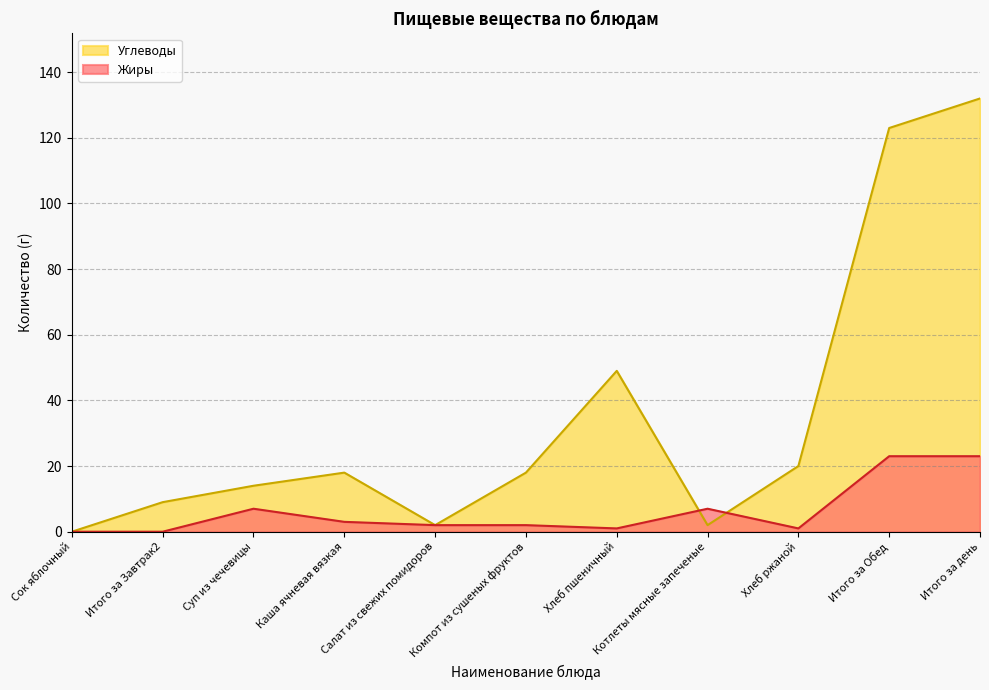

How many positive values does the Углеводы series have?

10